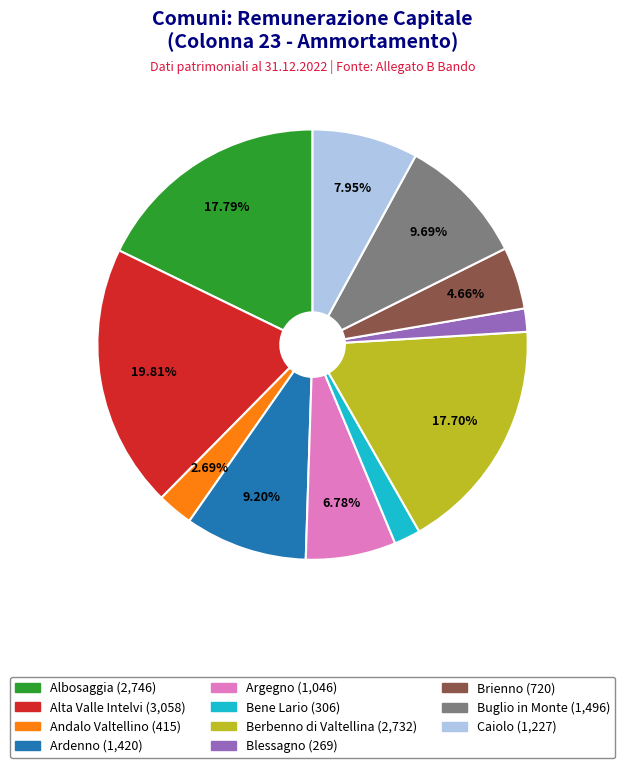

Does any single category account for the majority?

No